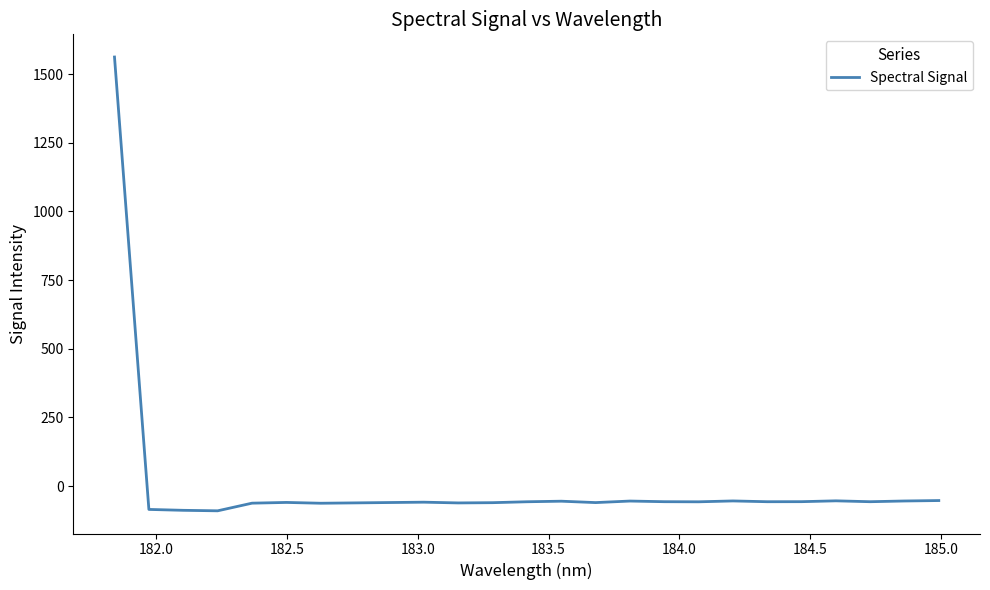

What is the difference between the maximum and minimum values?

1652.6